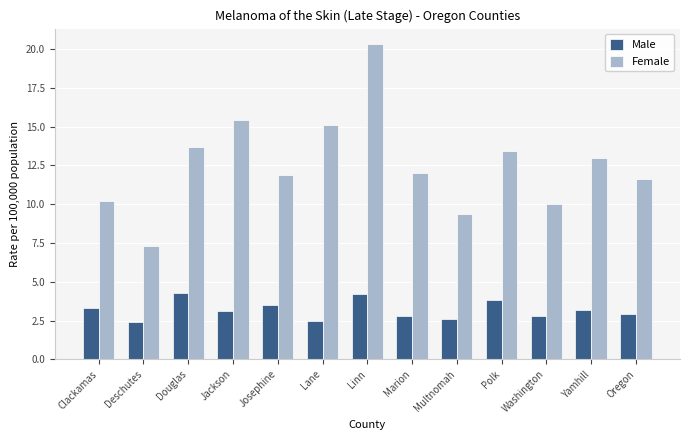

Reading right to left, extract all data points from this chart.

Male: Oregon=2.9	Yamhill=3.2	Washington=2.8	Polk=3.8	Multnomah=2.6	Marion=2.8	Linn=4.2	Lane=2.5	Josephine=3.5	Jackson=3.1	Douglas=4.3	Deschutes=2.4	Clackamas=3.3
Female: Oregon=11.6	Yamhill=13.0	Washington=10.0	Polk=13.4	Multnomah=9.4	Marion=12.0	Linn=20.3	Lane=15.1	Josephine=11.9	Jackson=15.4	Douglas=13.7	Deschutes=7.3	Clackamas=10.2